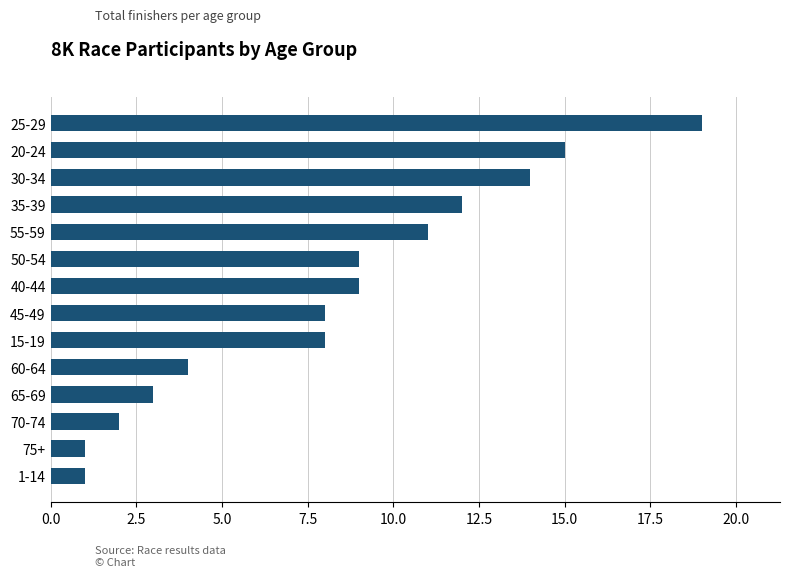

Which has a higher value, 50-54 or 1-14?

50-54